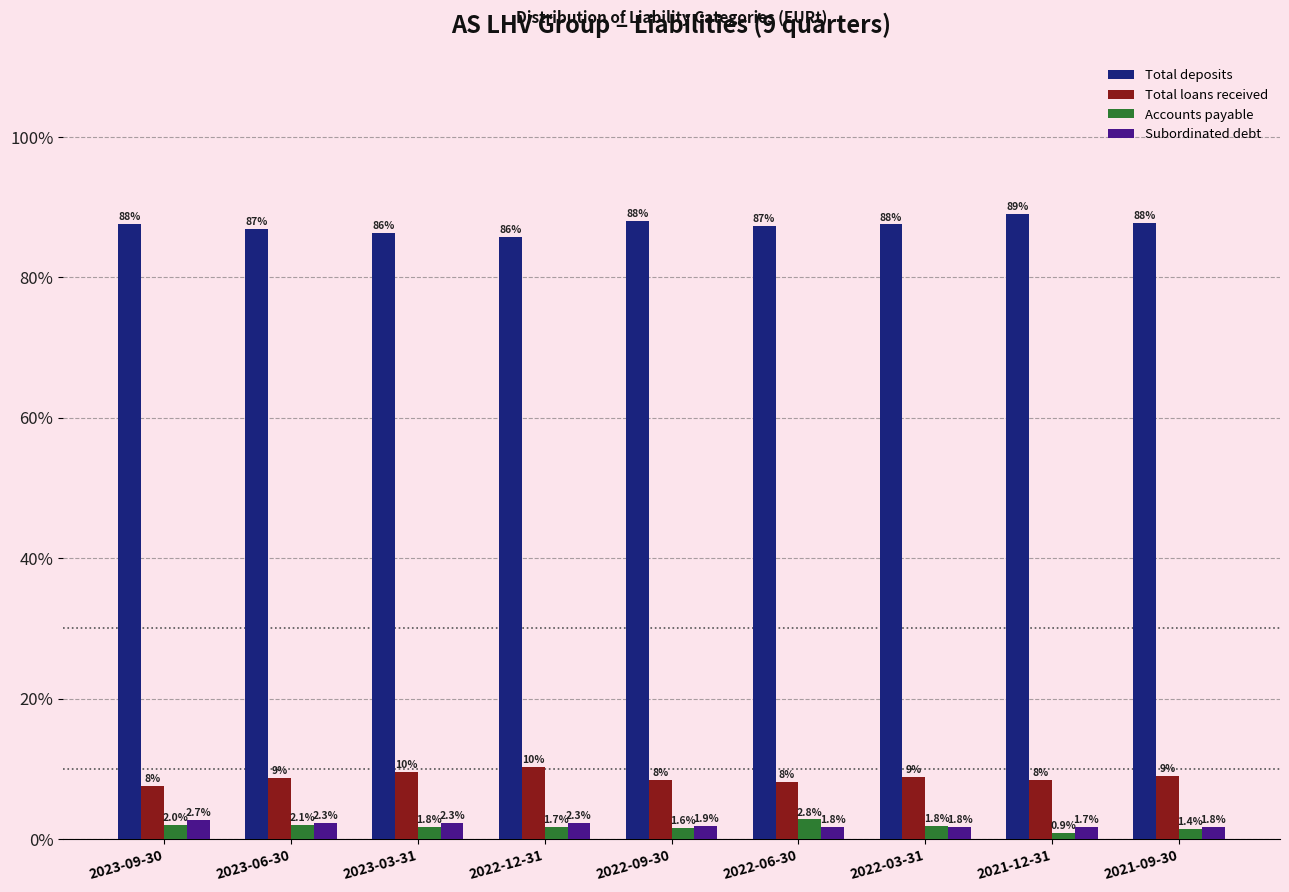

Reading left to right, extract all data points from this chart.

Total deposits: 87.6	86.9	86.3	85.8	88.1	87.3	87.5	89.1	87.8
Total loans received: 7.6	8.8	9.6	10.3	8.5	8.1	8.8	8.4	9.1
Accounts payable: 2.0	2.1	1.8	1.7	1.6	2.8	1.8	0.9	1.4
Subordinated debt: 2.7	2.3	2.3	2.3	1.9	1.8	1.8	1.7	1.8